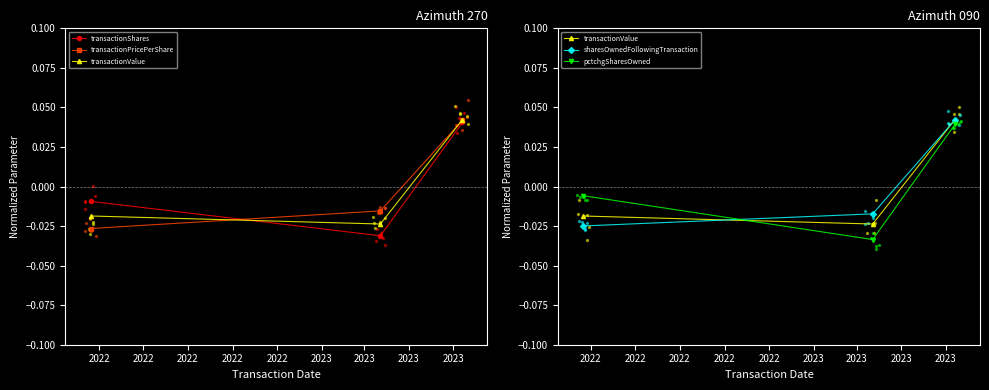

What is the total value across all series at 2022?

-0.1